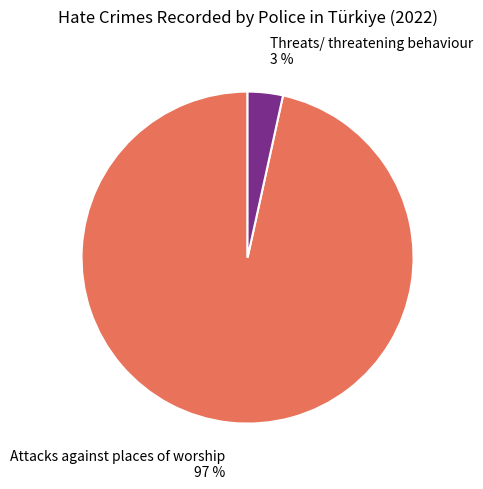

To the nearest percent, what is the combined percentage of Attacks against places of worship and Threats/ threatening behaviour?

100%